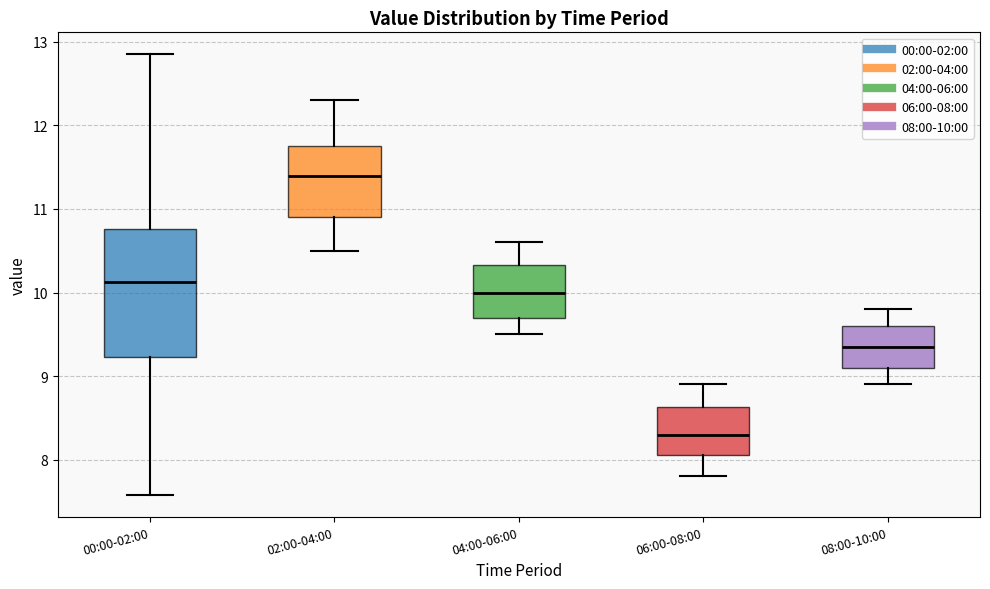

Reading left to right, transcribe this box plot: for each box, give where its median line is, the range the box spans, and where its two whiskers end, as read against the y-axis. The values are not printed on the chart, so give them approximately, as read against the axis.

00:00-02:00: median 10.1, box 9.2 to 10.8, whiskers 7.6 to 12.9
02:00-04:00: median 11.4, box 10.9 to 11.8, whiskers 10.5 to 12.3
04:00-06:00: median 10.0, box 9.7 to 10.3, whiskers 9.5 to 10.6
06:00-08:00: median 8.3, box 8.1 to 8.6, whiskers 7.8 to 8.9
08:00-10:00: median 9.4, box 9.1 to 9.6, whiskers 8.9 to 9.8